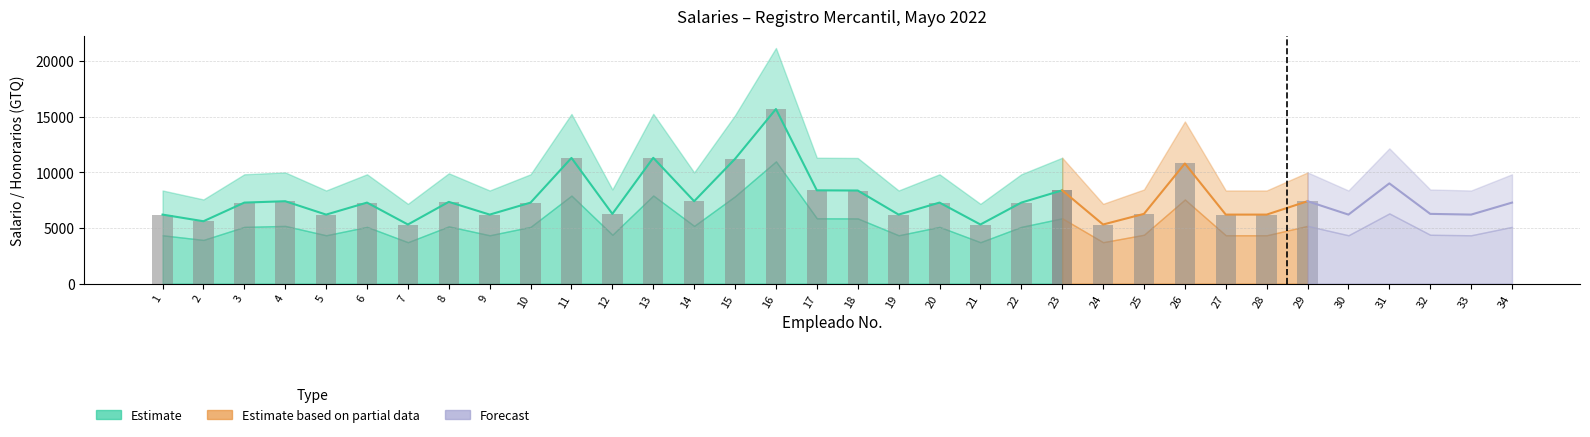

How many data points does each series have?

34